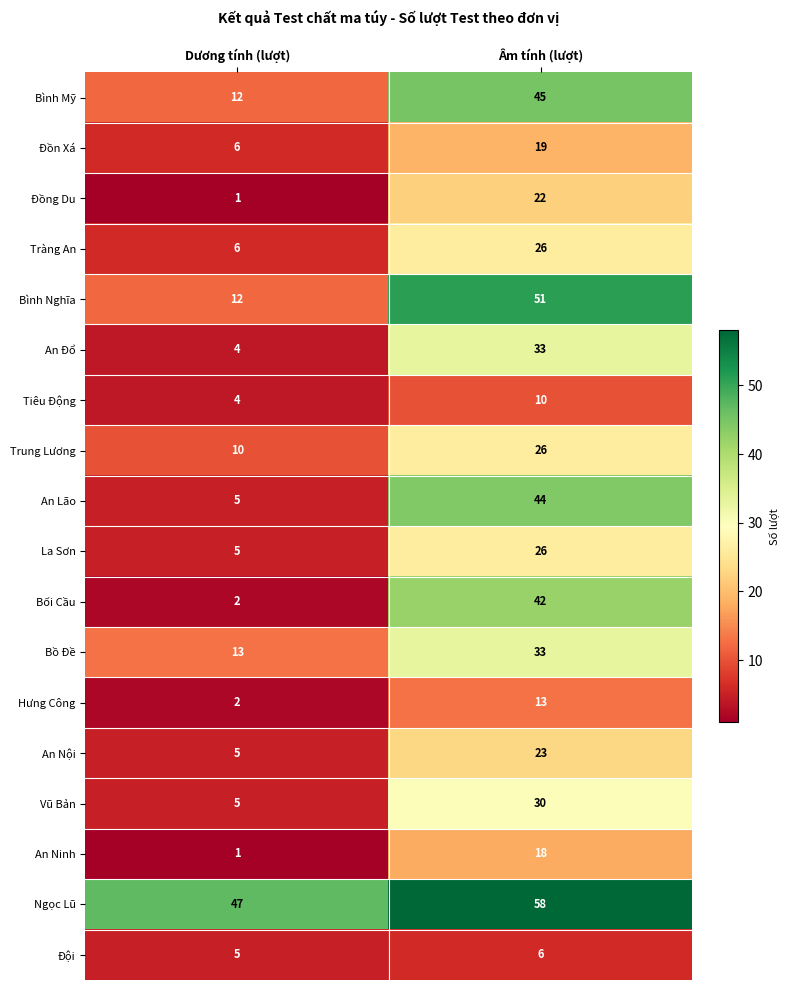

How many distinct data groups are displayed?

18